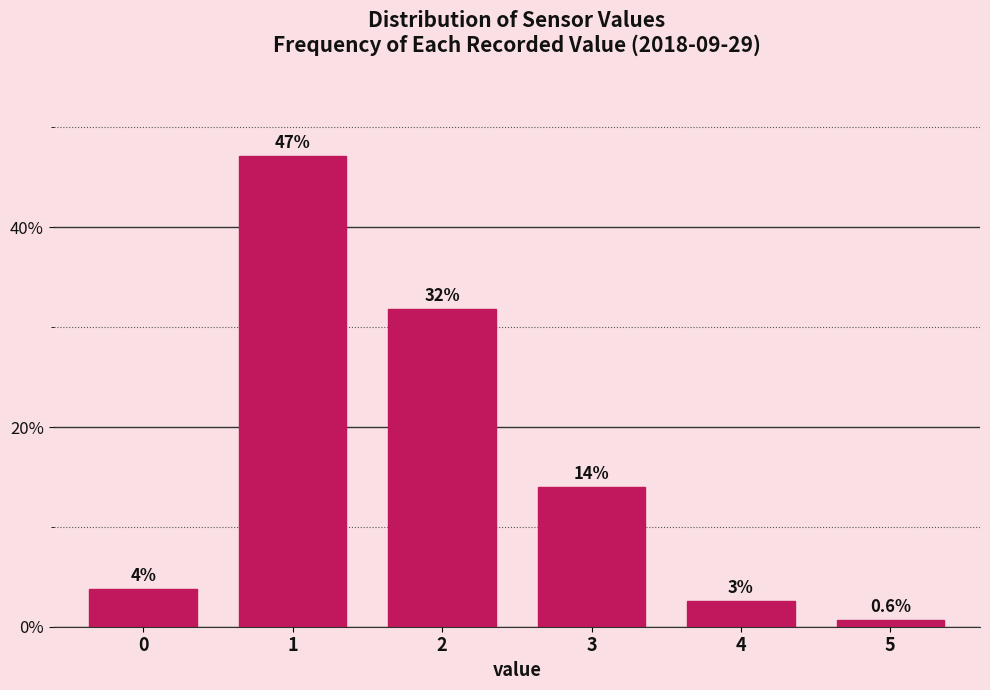

What is the value of the 4th bar from the left?

14.0